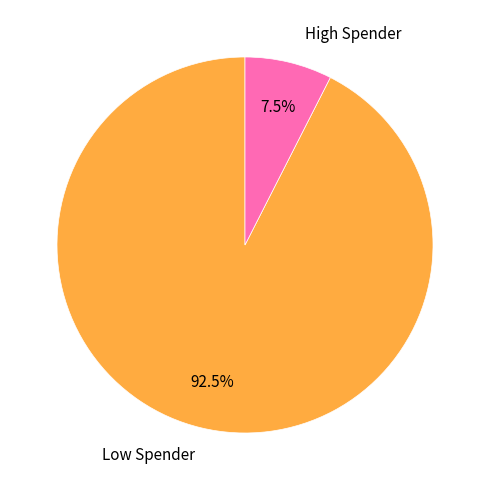

How many segments does this pie chart have?

2